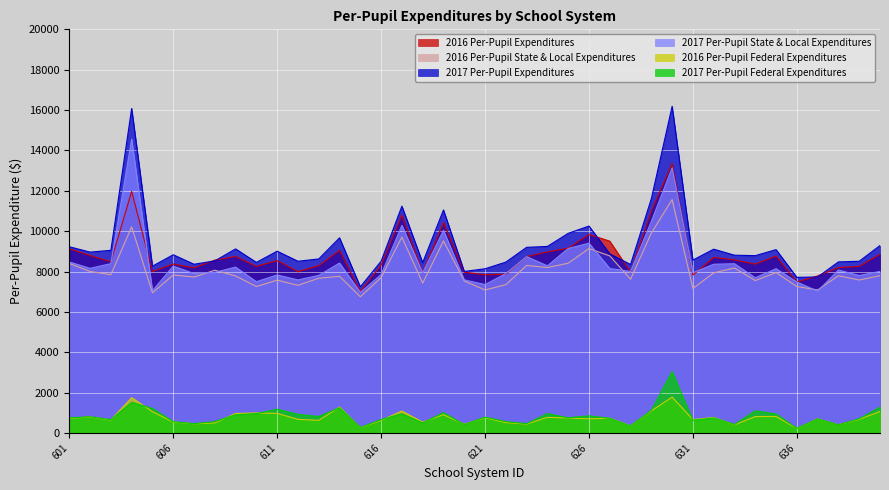

Where does the 2016 Per-Pupil Expenditures series first go above 8543?

601